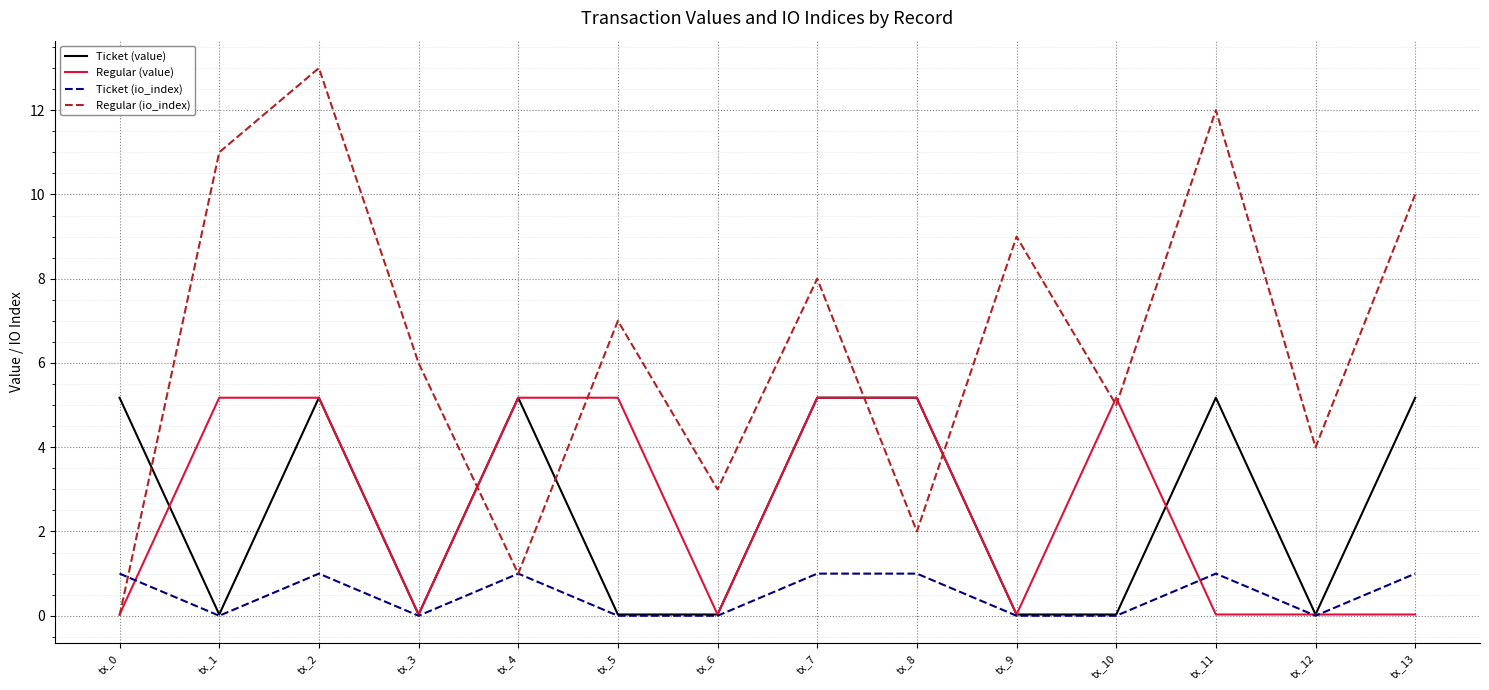

What is the greatest value displayed?

13.0